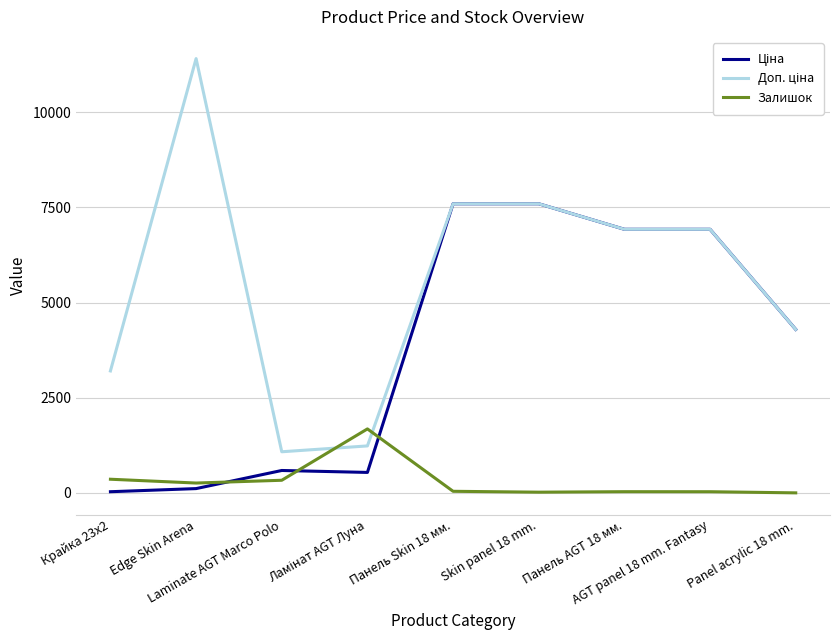

What is the maximum value shown in the chart?

11410.0